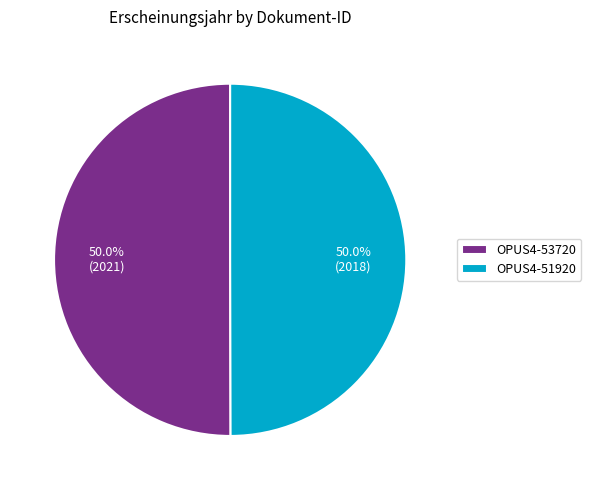

How many slices are in this pie chart?

2